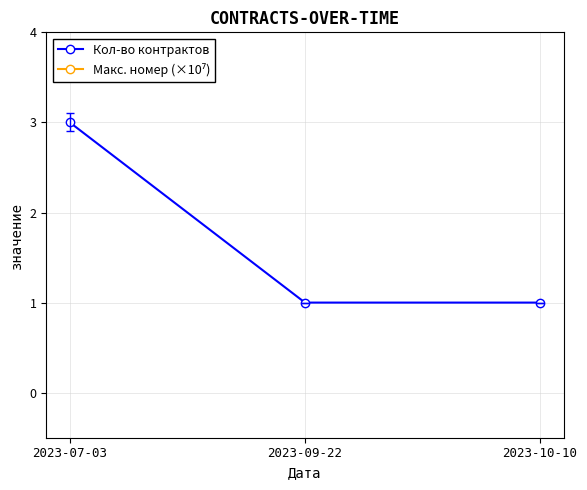

Reading right to left, transcribe all the data shown in this chart.

Кол-во контрактов: 2023-10-10=1.0	2023-09-22=1.0	2023-07-03=3.0
Макс. номер (×10⁷): 2023-10-10=9.2	2023-09-22=9.1	2023-07-03=8.7